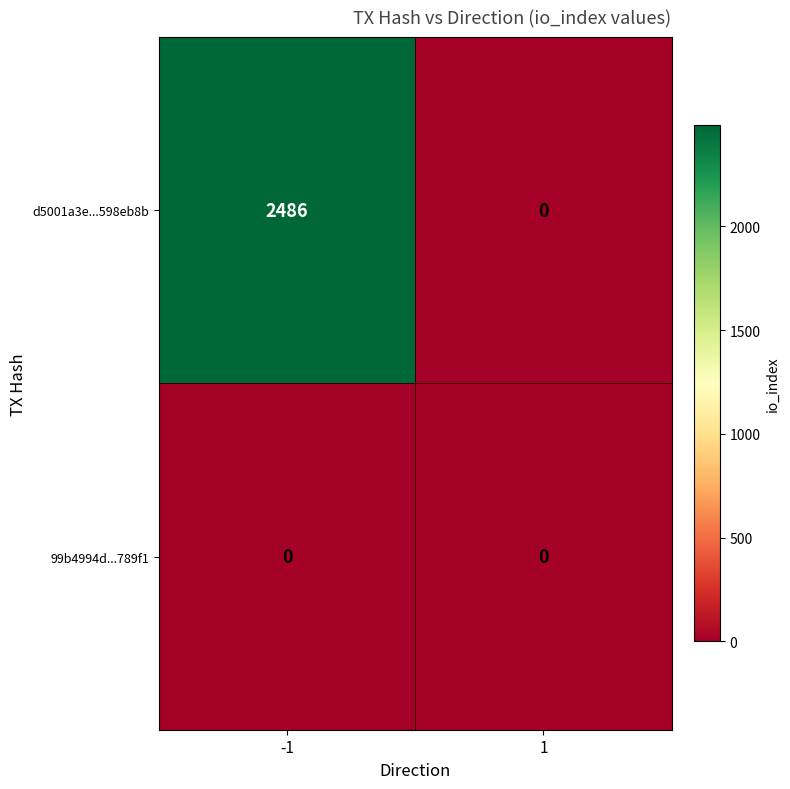

Reading left to right, transcribe all the data shown in this chart.

d5001a3e...598eb8b: 2486	0
99b4994d...789f1: 0	0